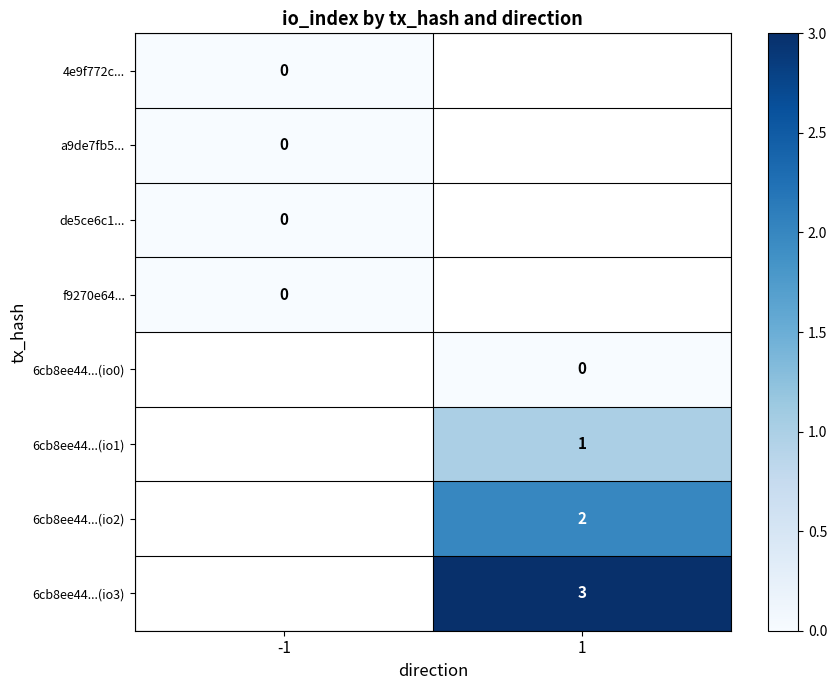

The value of 6cb8ee44...(io3) at 1 is 2. True or false?

False